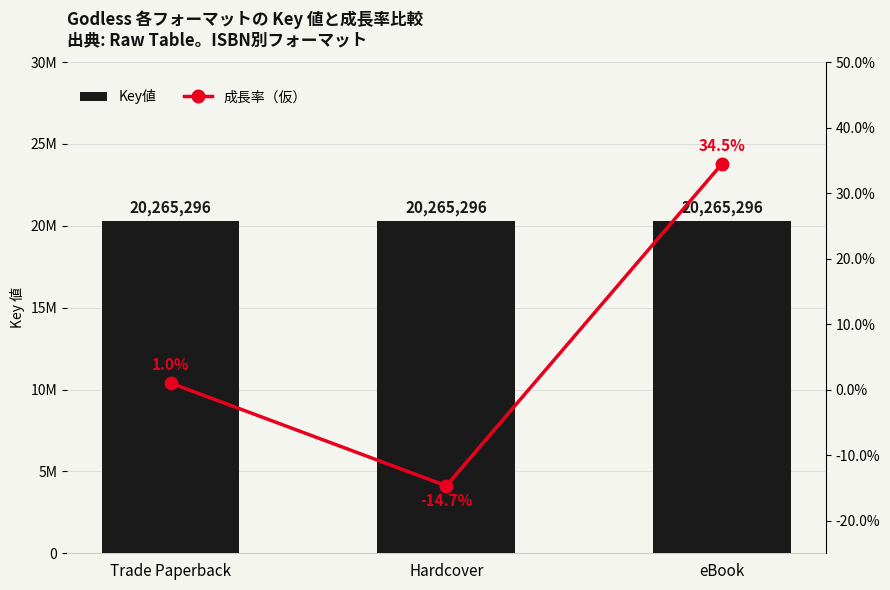

What is the difference between the highest and lowest values at eBook?

20265261.5